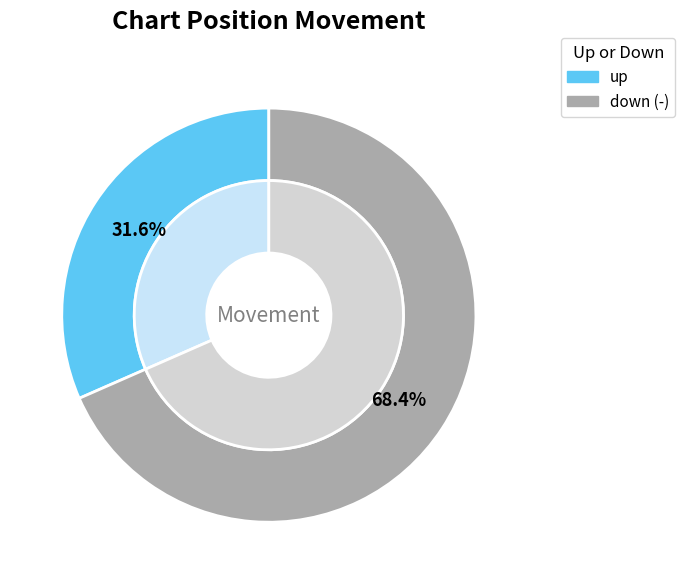

To the nearest percent, what is the combined percentage of down (-) and up?

100%